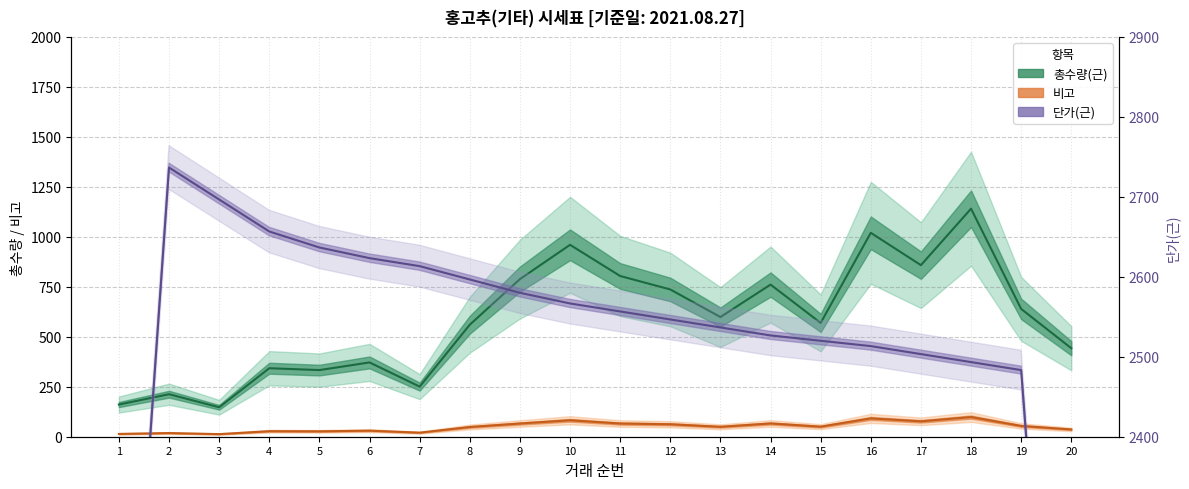

What is the difference between the 총수량(근) values at 13 and 11?

205.3